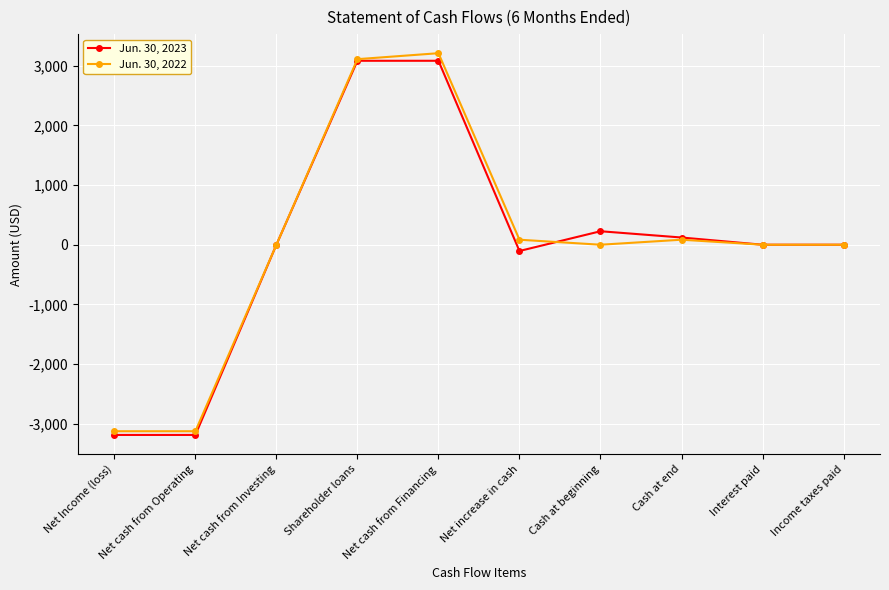

The Jun. 30, 2023 series shows 1717 at Net cash from Financing. True or false?

False